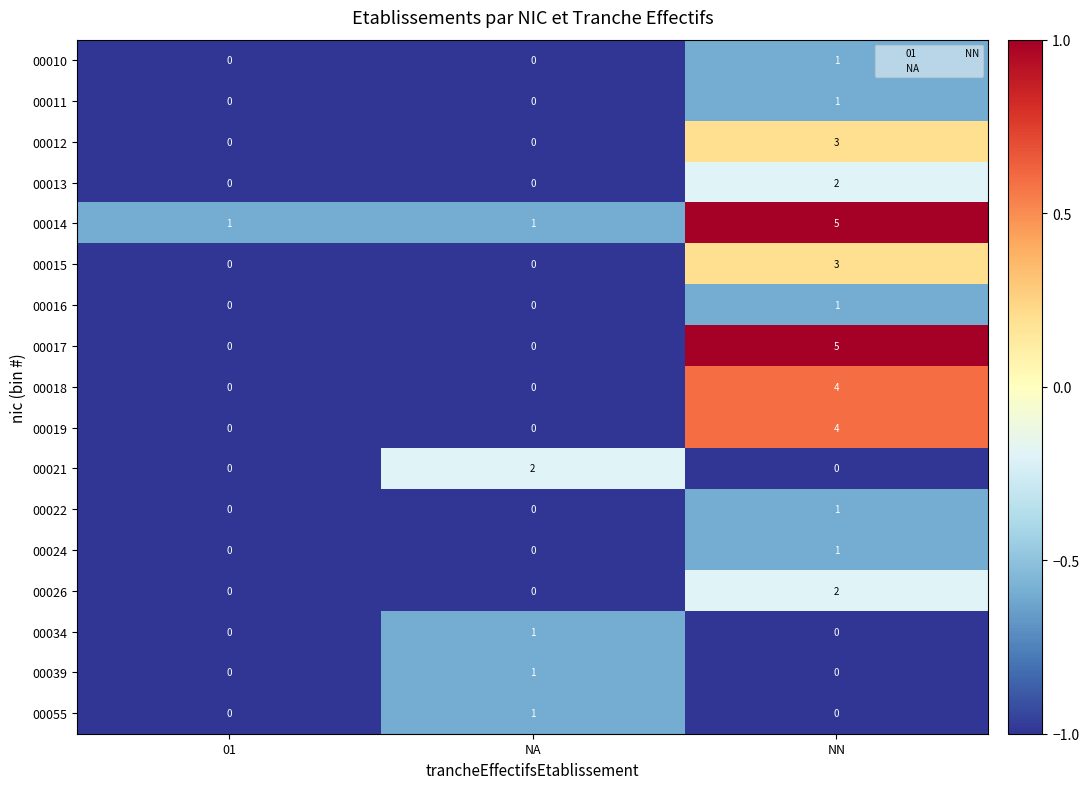

What is the total value across all series at NN?

33